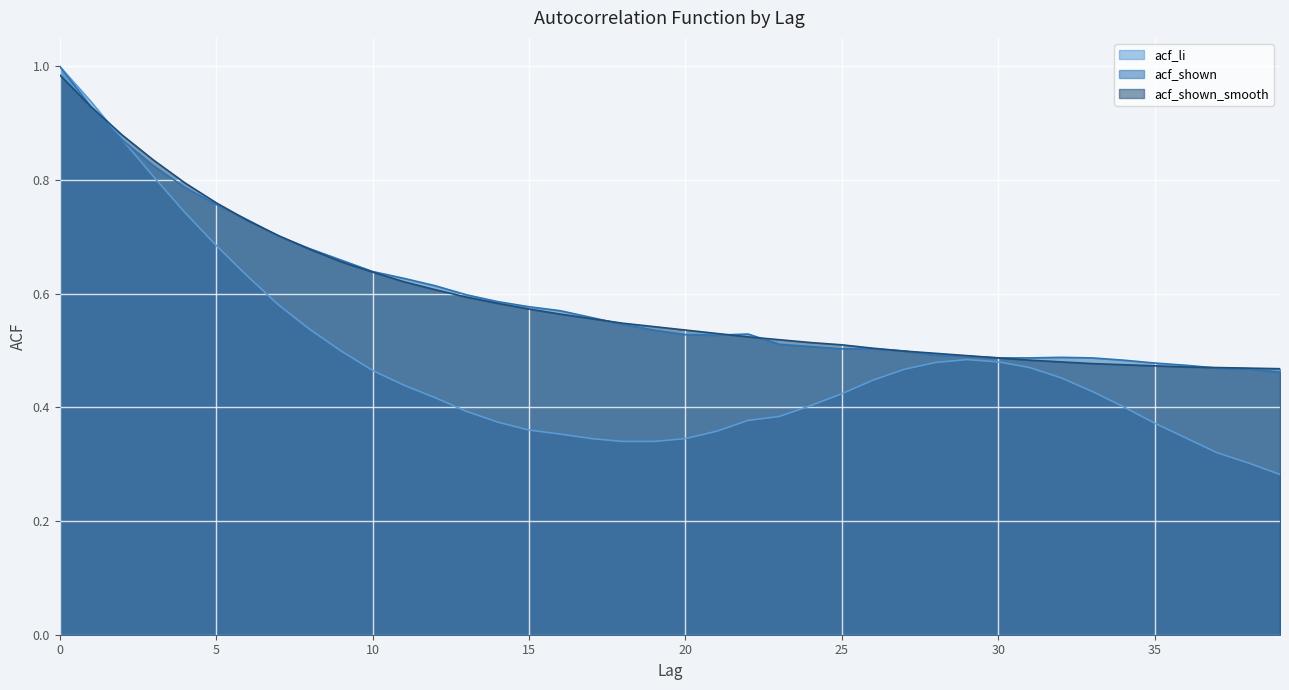

Rank the series at 23 from highest to lowest value.

acf_shown_smooth, acf_shown, acf_li